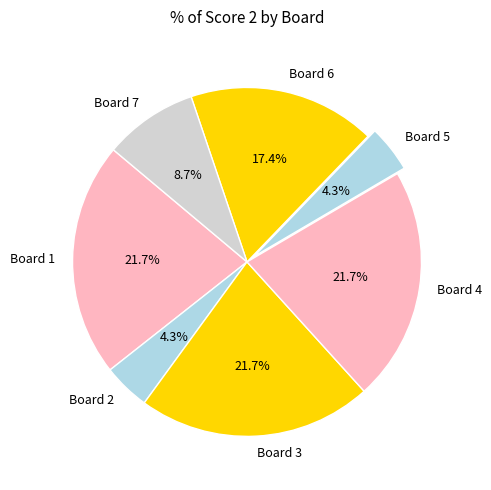

What percentage is NOT represented by Board 7?

91.3%